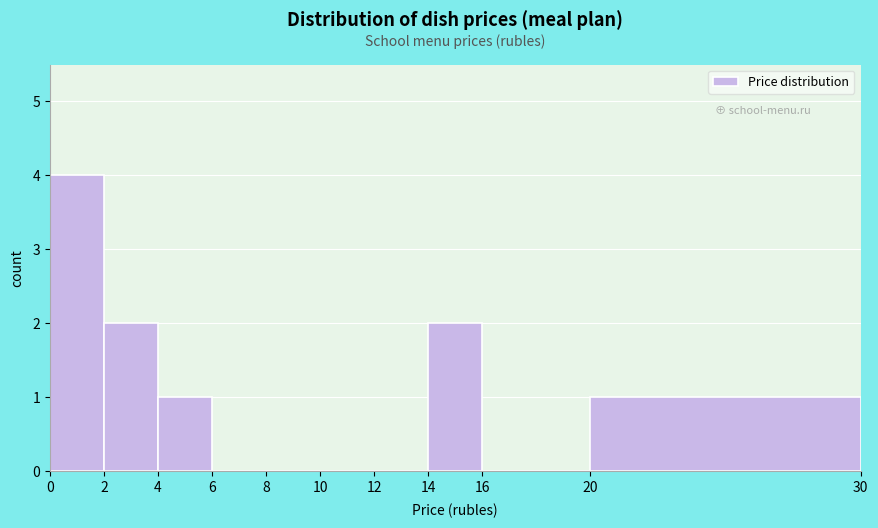

How tall is the bar that spans 0 to 2 on the x-axis? The values are not printed on the chart, so give them approximately, as read against the axis.

4